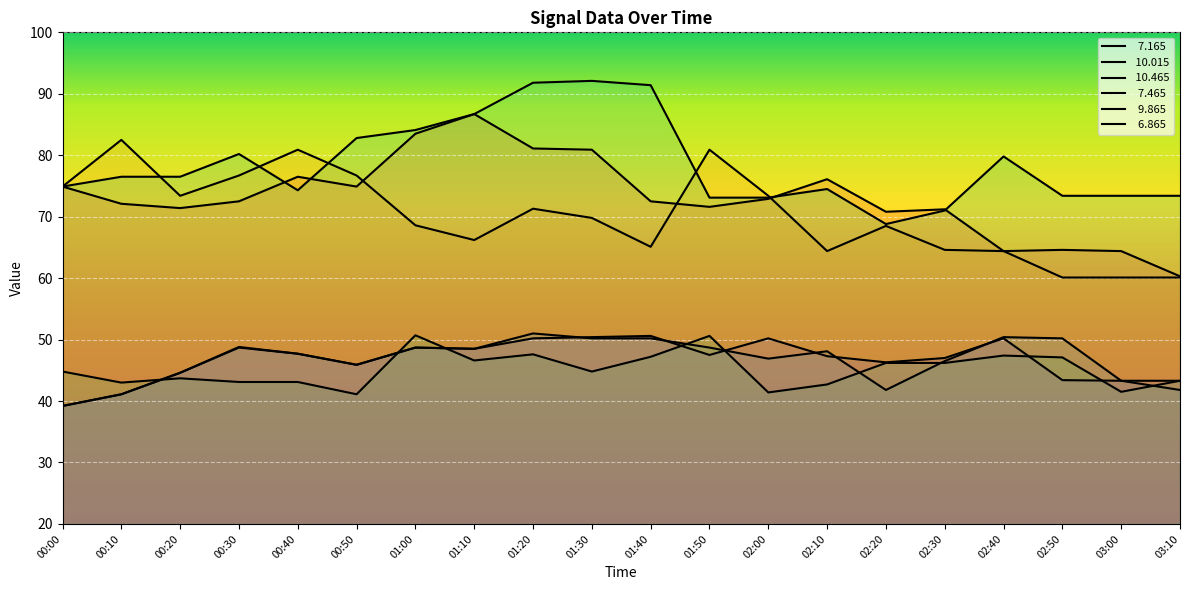

Which series has the largest total across all categories?

  6.865